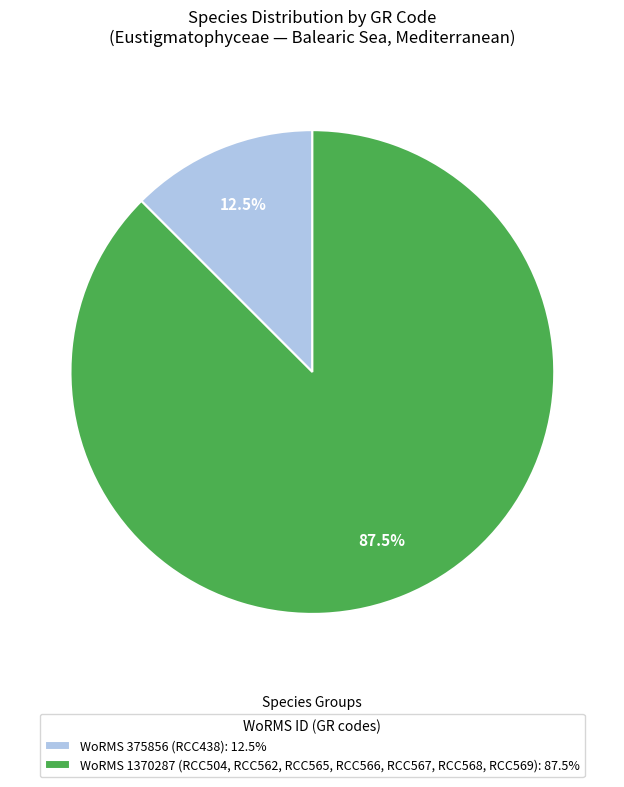

What percentage do WoRMS 1370287 (RCC504, RCC562, RCC565, RCC566, RCC567, RCC568, RCC569): 87.5% and WoRMS 375856 (RCC438): 12.5% together represent?

100.0%